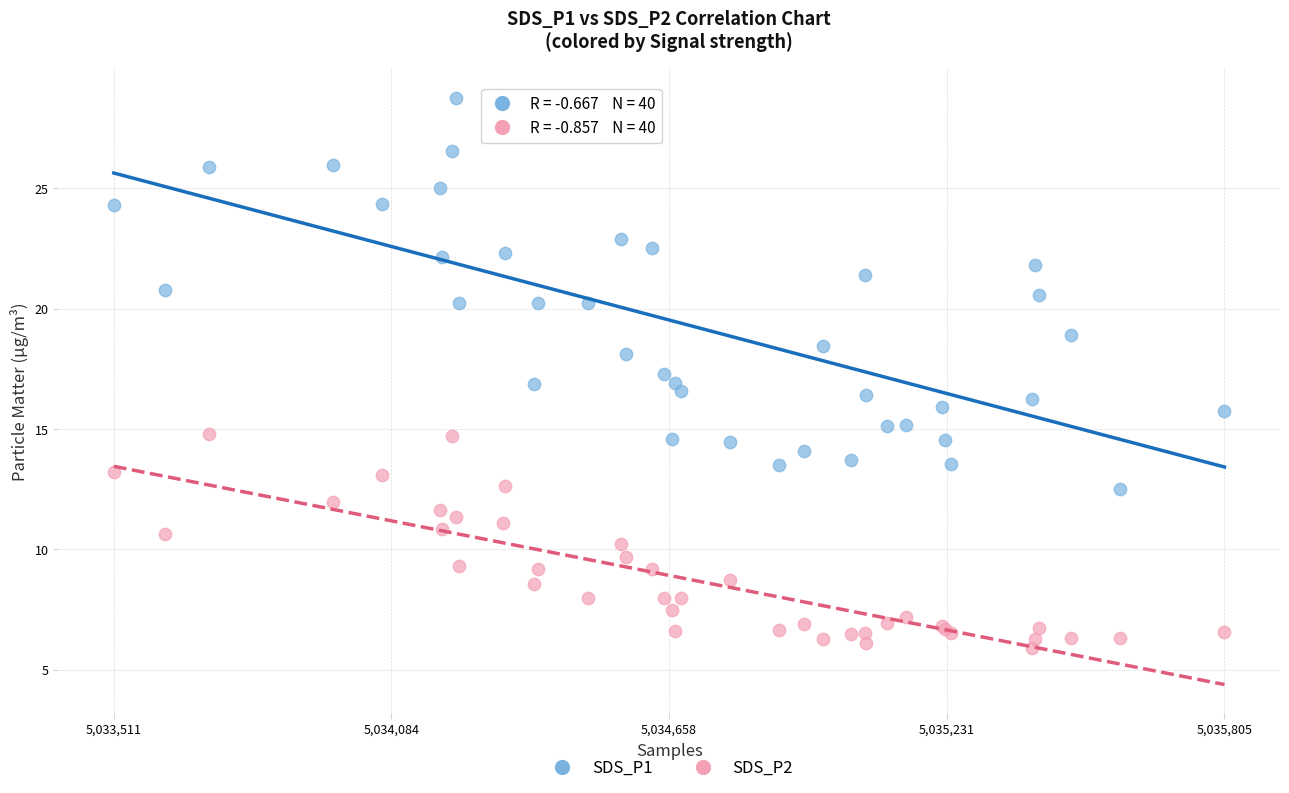

Which series has the widest spread of Y values?

SDS_P1